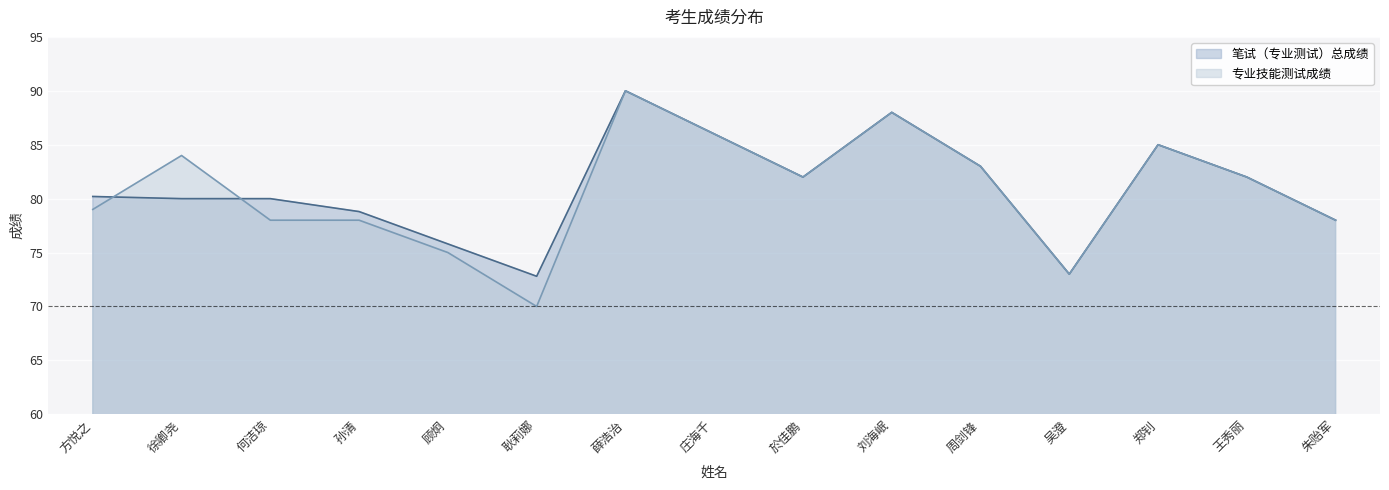

Which series ends up on top after the final intersection of 笔试（专业测试）总成绩 and 专业技能测试成绩?

笔试（专业测试）总成绩